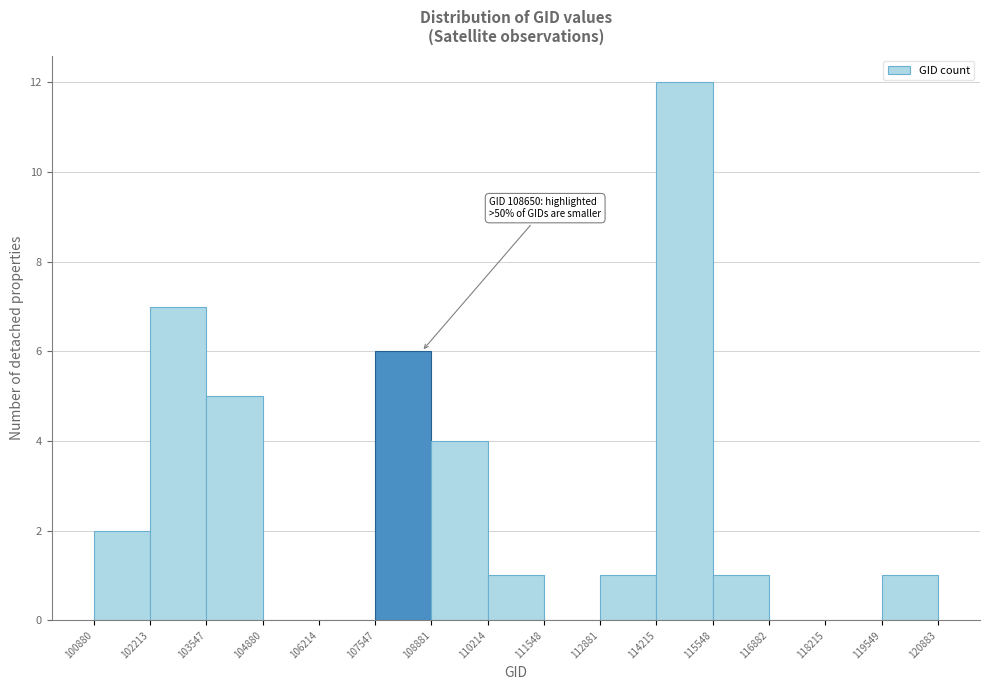

Over which range of the x-axis is the bar tallest?

114215 to 115548